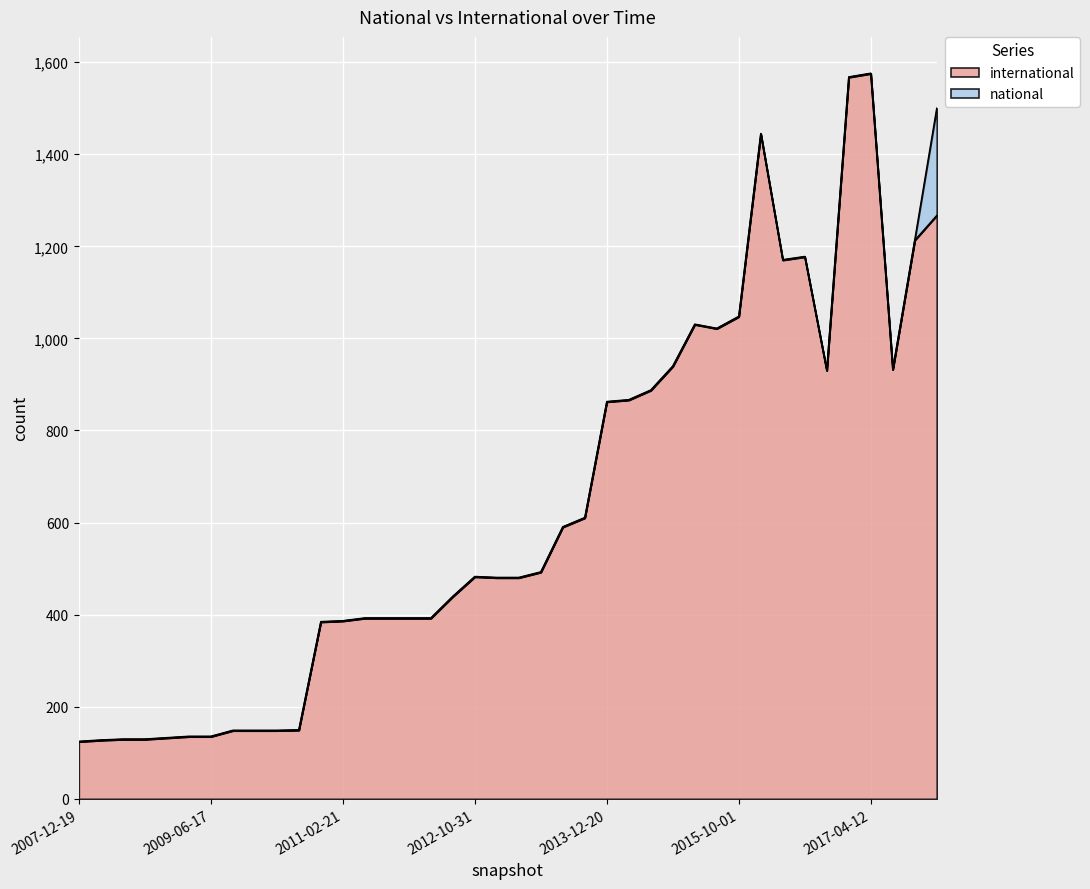

True or false: the data shows 43 at 2009-12-16.

False